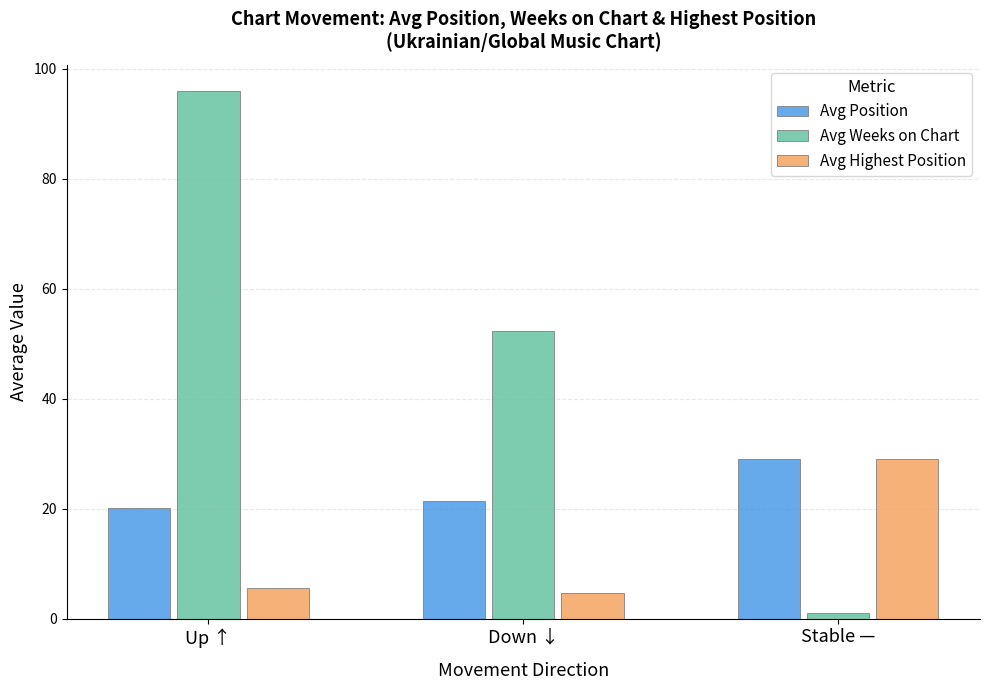

Reading left to right, extract all data points from this chart.

Avg Position: 20.1	21.4	29.0
Avg Weeks on Chart: 95.9	52.4	1.0
Avg Highest Position: 5.5	4.6	29.0